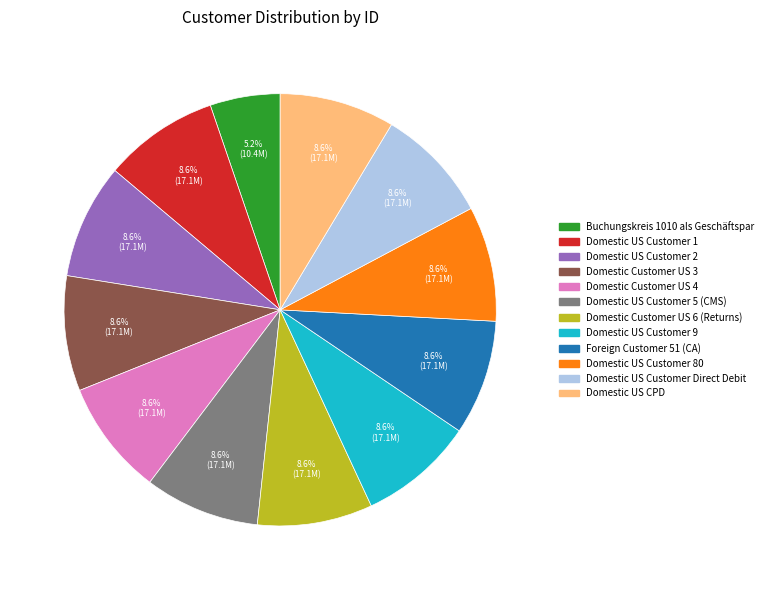

Does Domestic Customer US 4 account for over 50% of the chart?

No